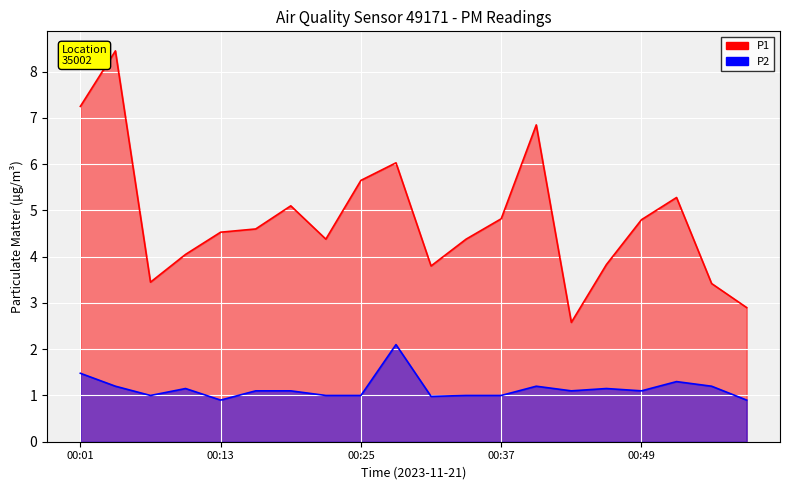

At which category is the sum across all series the highest?

00:04